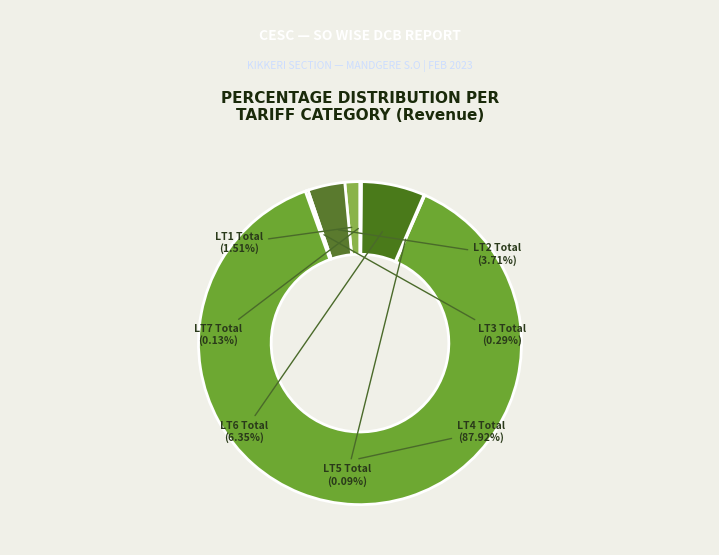

Which category has the biggest portion of the pie?

LT4 Total